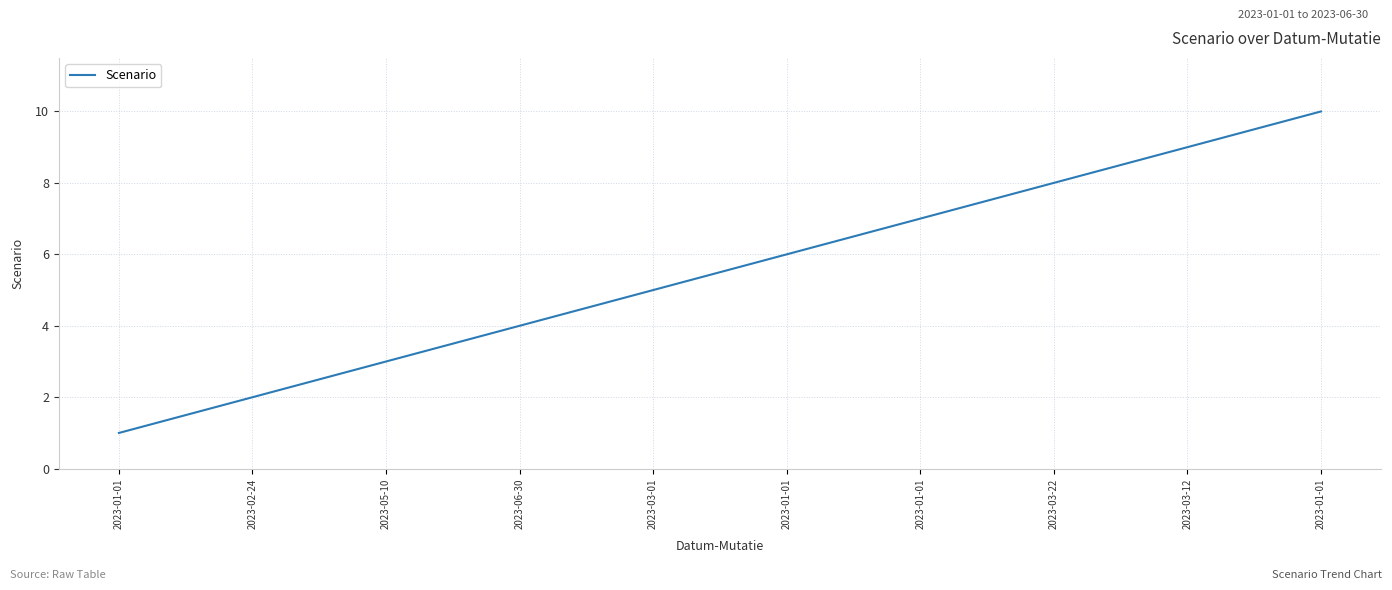

How many values are between 3 and 8?

6